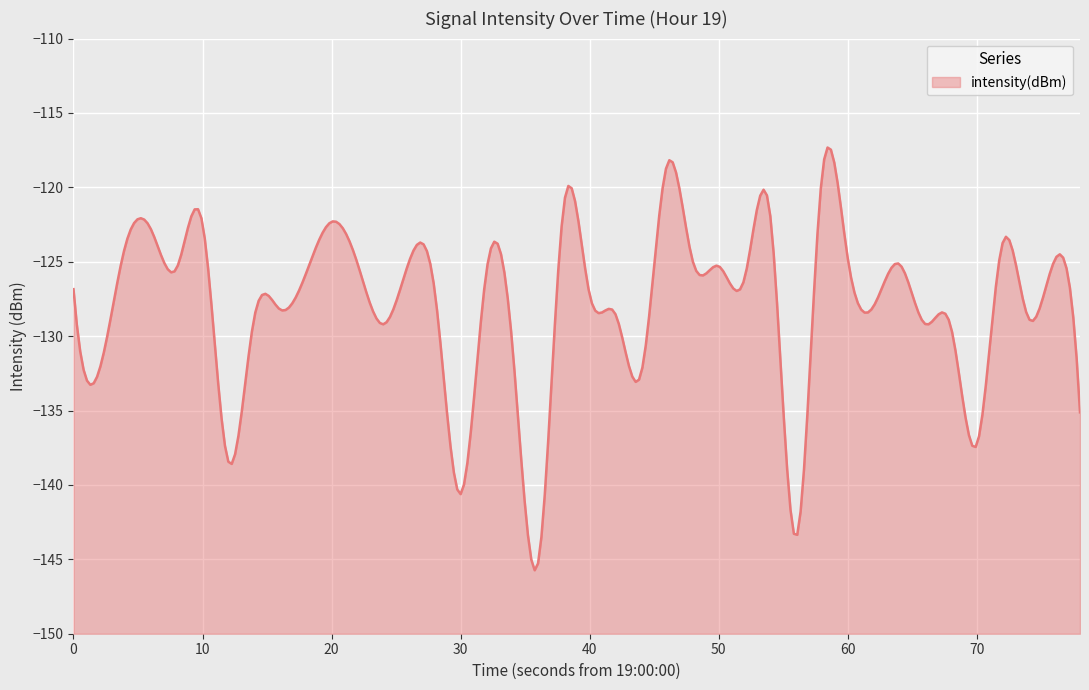

How many lines are shown in the chart?

1